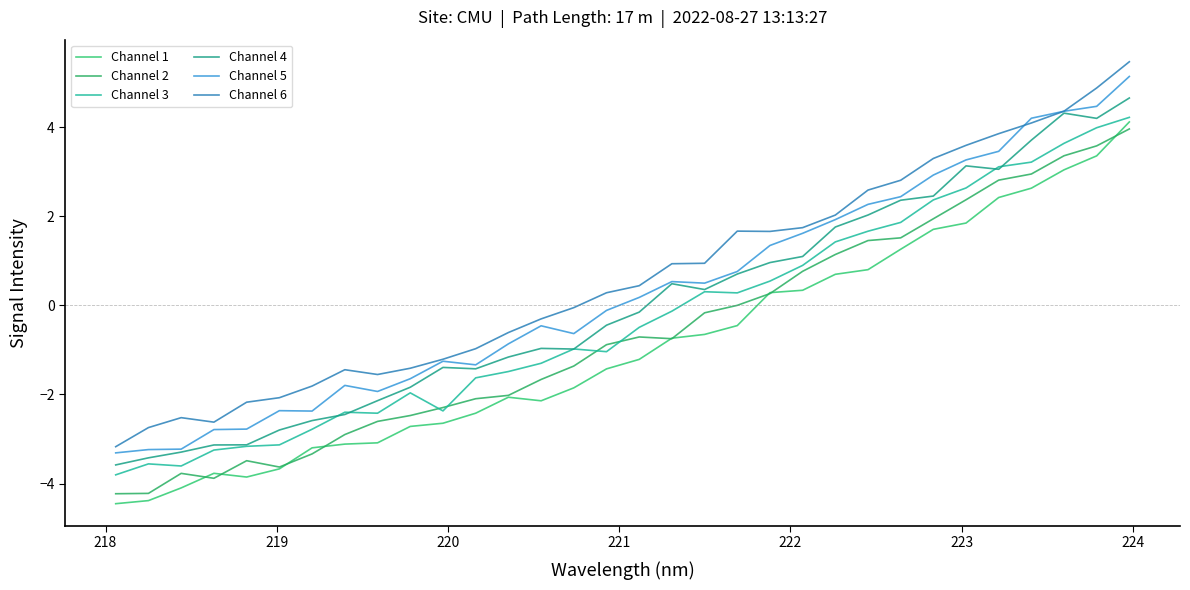

True or false: Channel 4 and Channel 6 intersect in this chart.

False